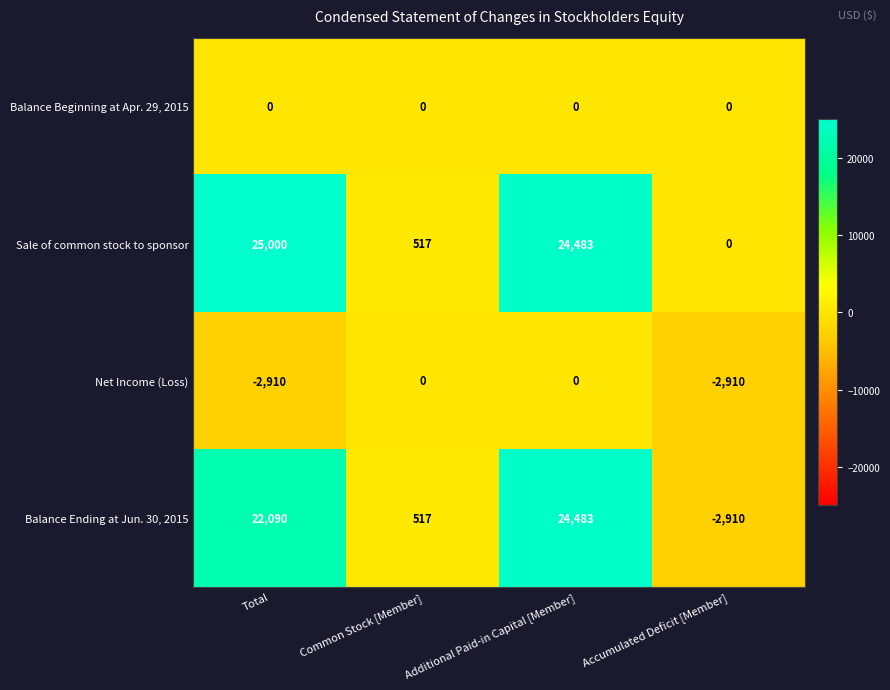

What is the difference between the maximum and minimum values in the Balance Ending at Jun. 30, 2015 series?

27393